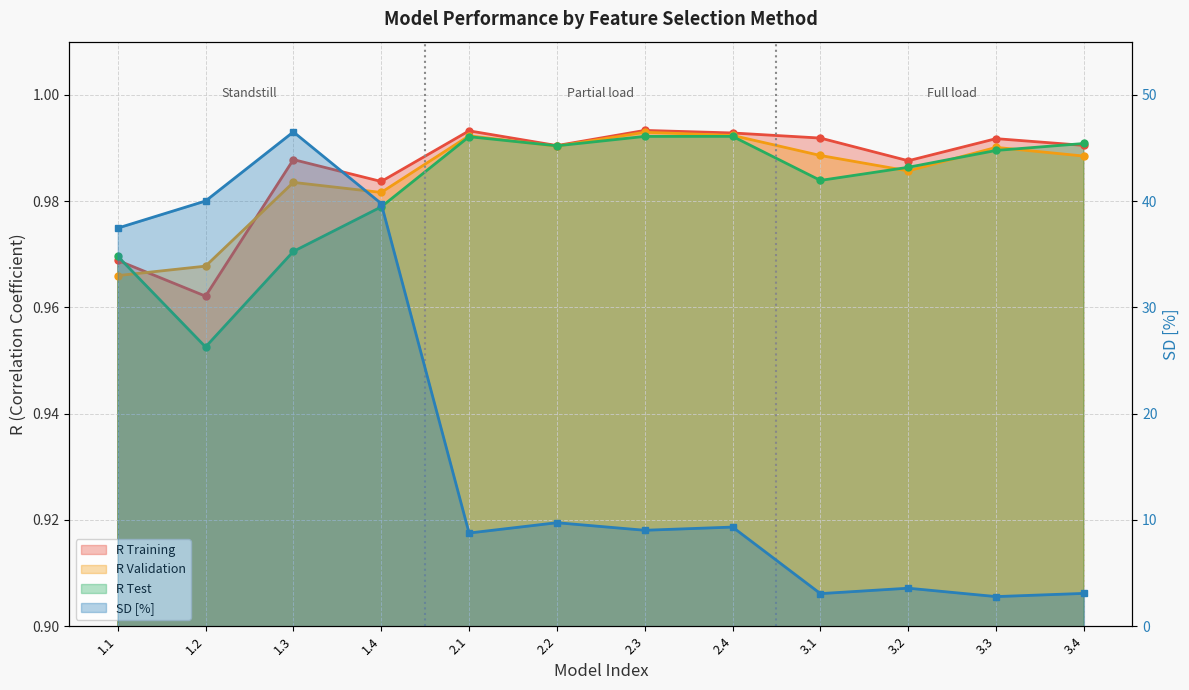

At how many categories does at least one series exceed 44?

1